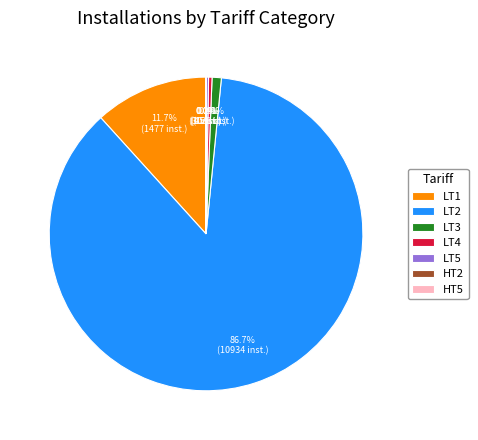

Which slice is the largest?

LT2